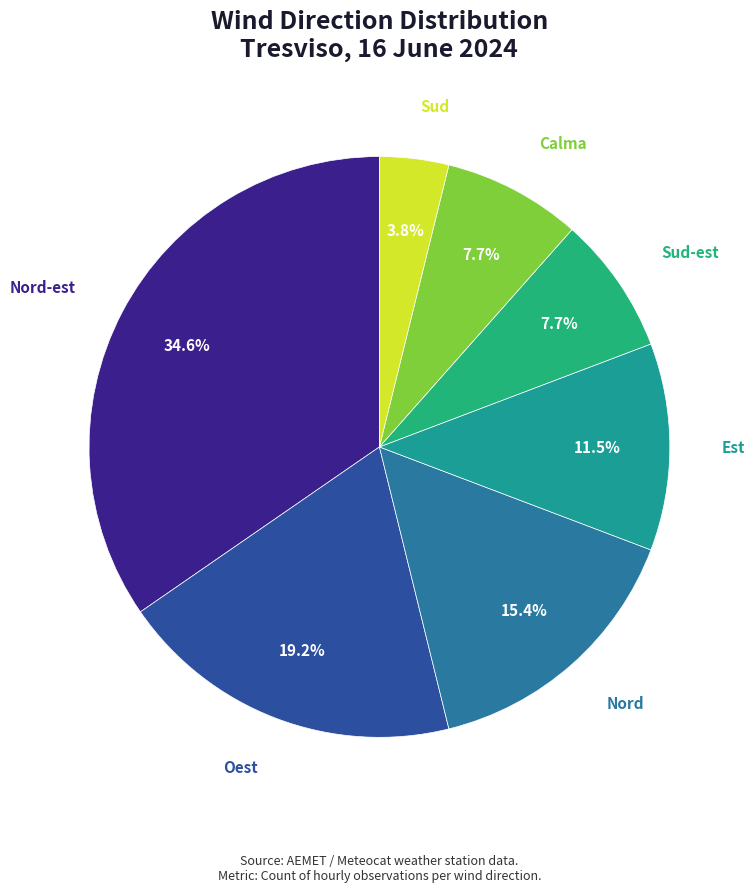

Which has a higher value, Oest or Sud?

Oest